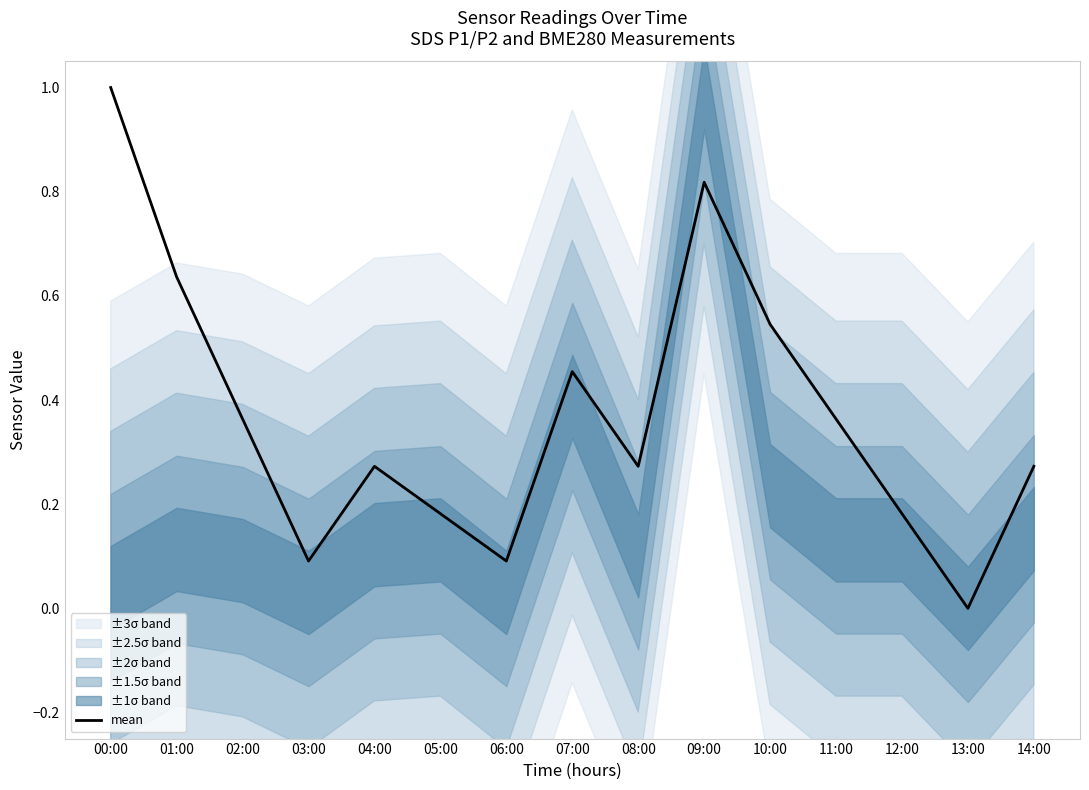

Rank the categories by value from lowest to highest.

13:00, 03:00, 06:00, 05:00, 12:00, 04:00, 08:00, 14:00, 02:00, 11:00, 07:00, 10:00, 01:00, 09:00, 00:00